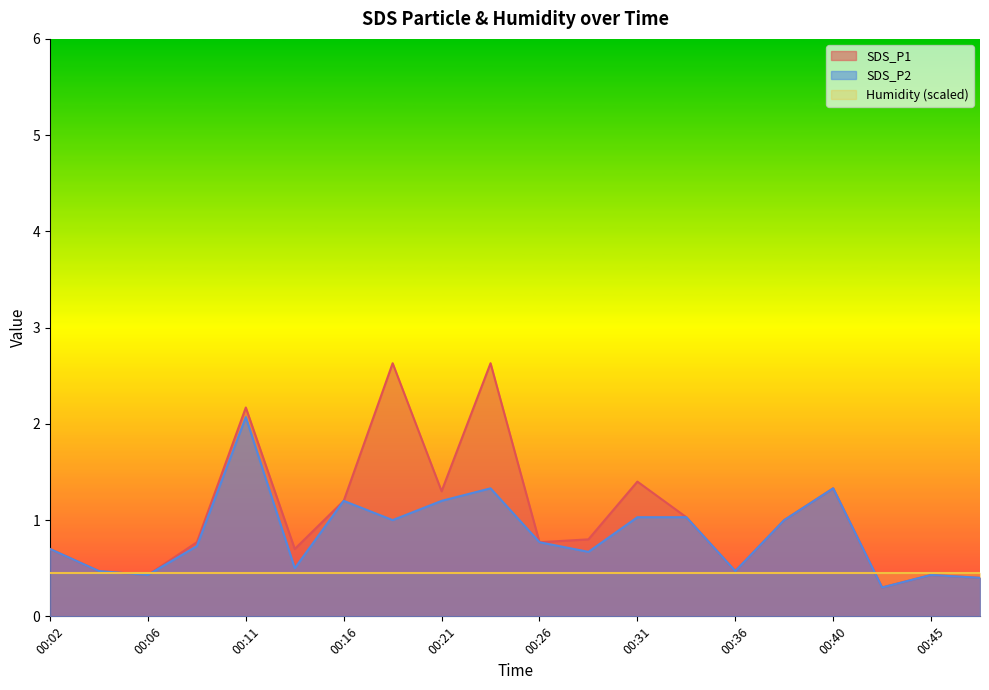

How many interior local valleys does the SDS_P1 series have?

6